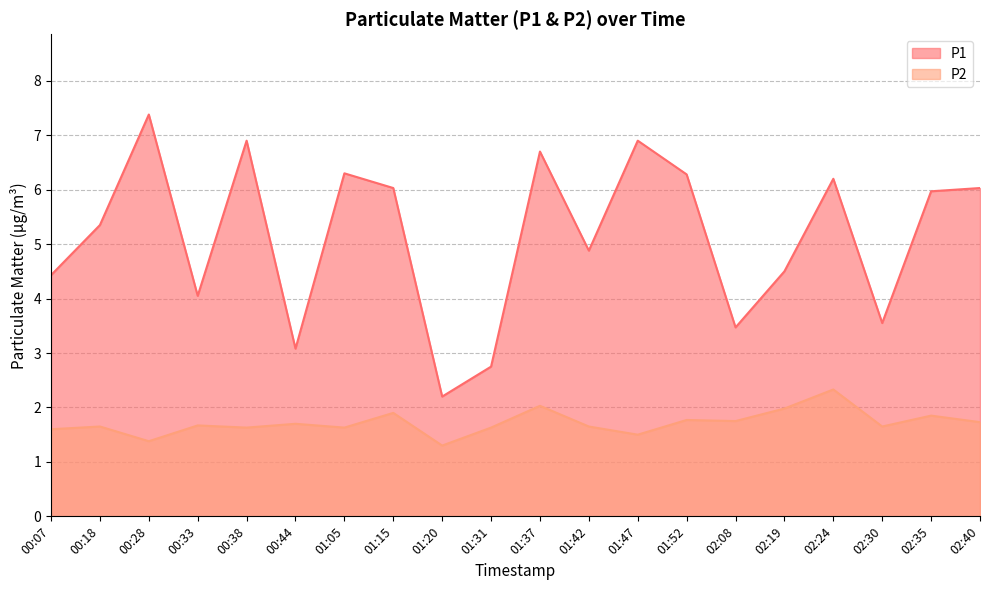

What is the minimum value shown in the chart?

1.3